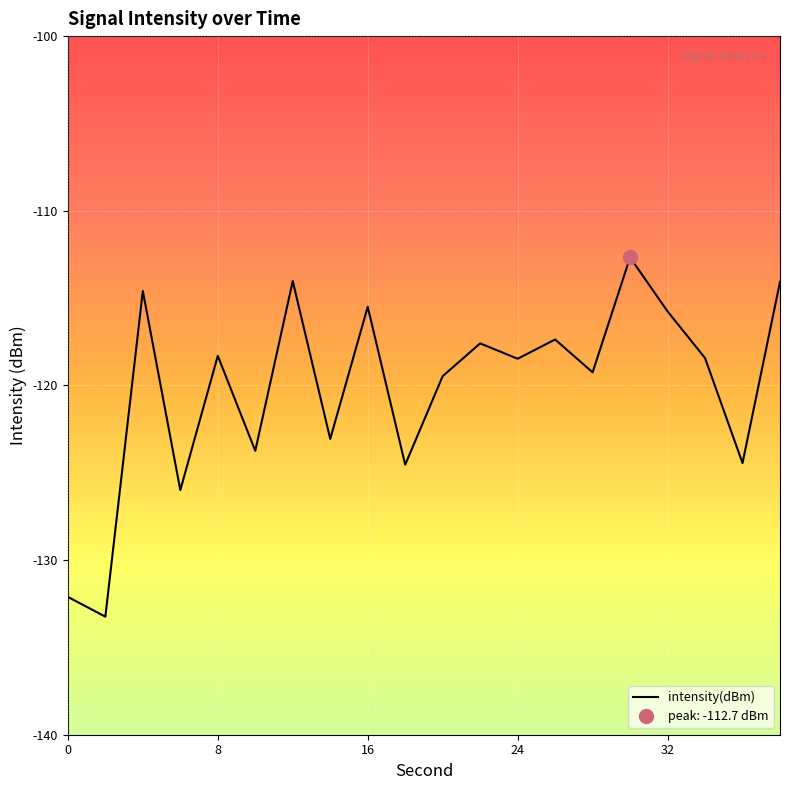

Between 5 and 6, which is larger?

6